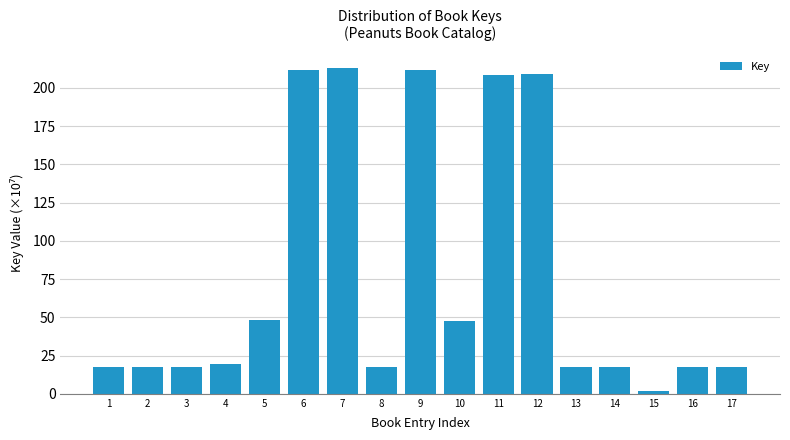

What is the difference between the maximum and second lowest values?

195.4